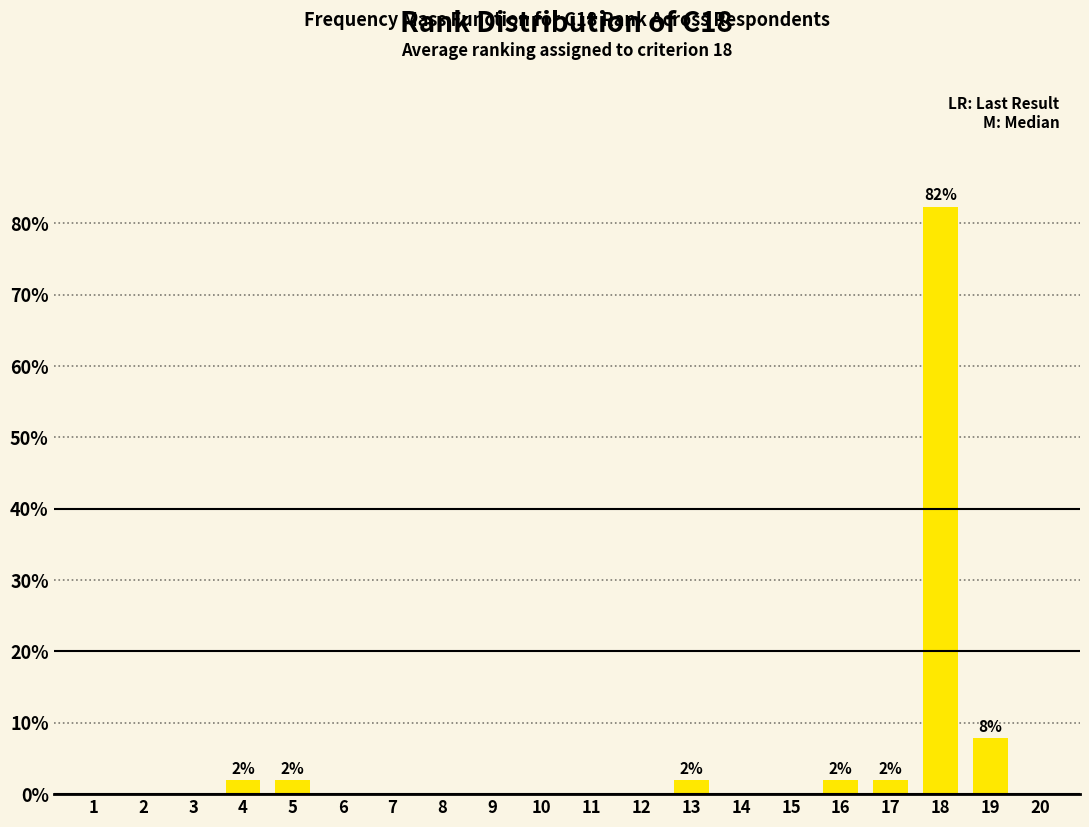

What is the sum of all values?

100.0